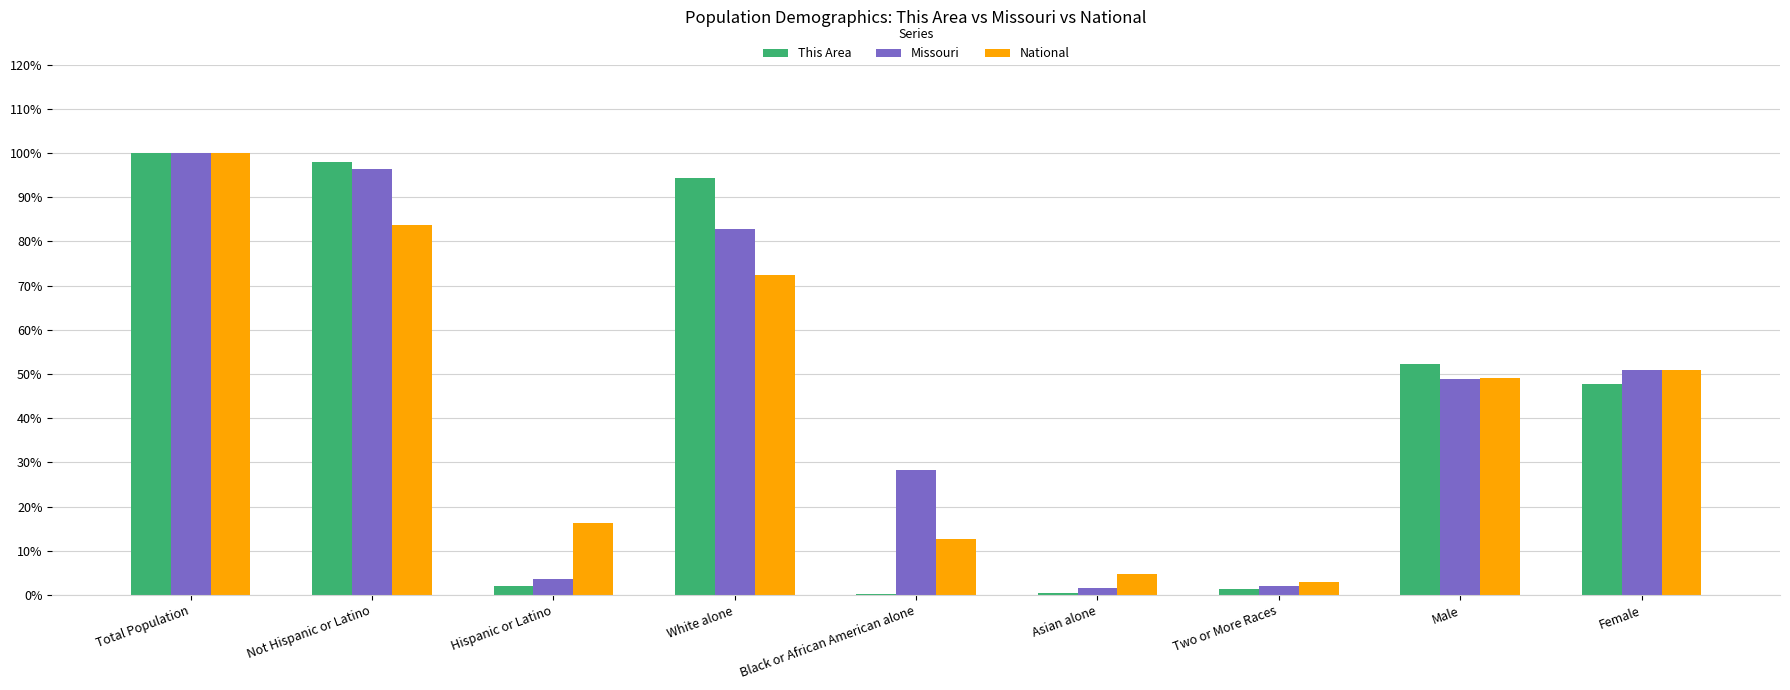

What is the total value across all series at Not Hispanic or Latino?

278.0